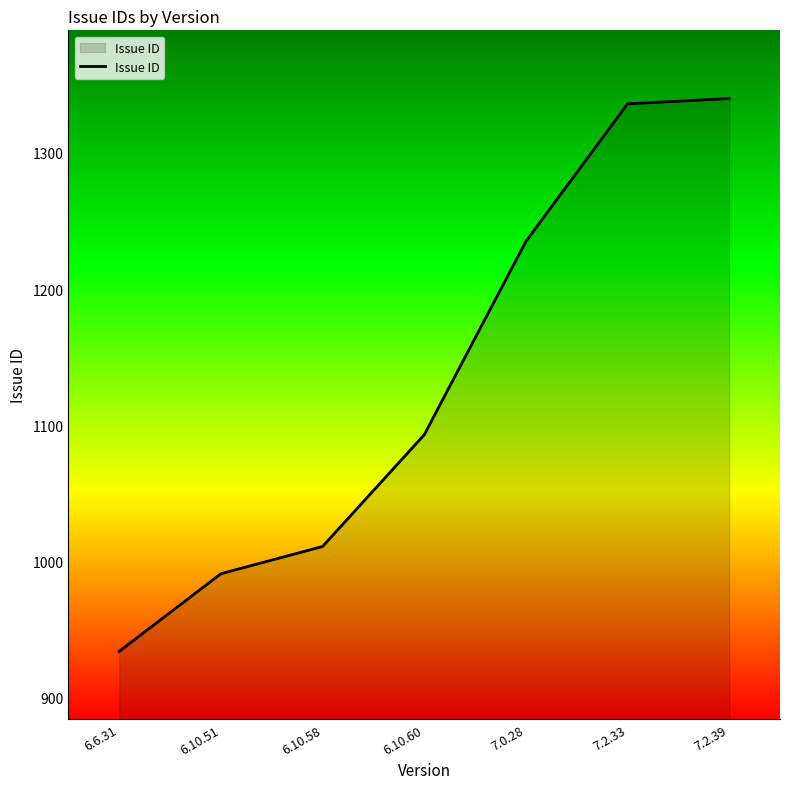

What is the average value?

1134